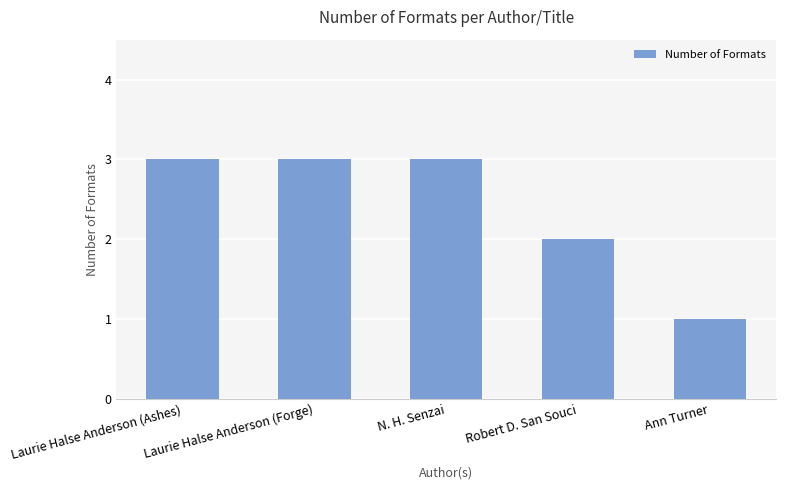

What is the label of the 5th bar from the right?

Laurie Halse Anderson (Ashes)